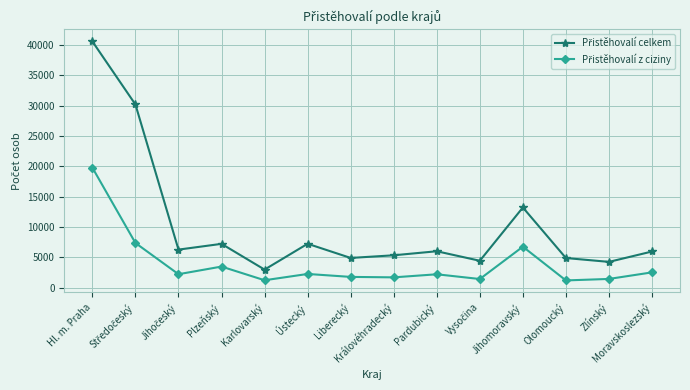

What is the smallest value displayed?

1219